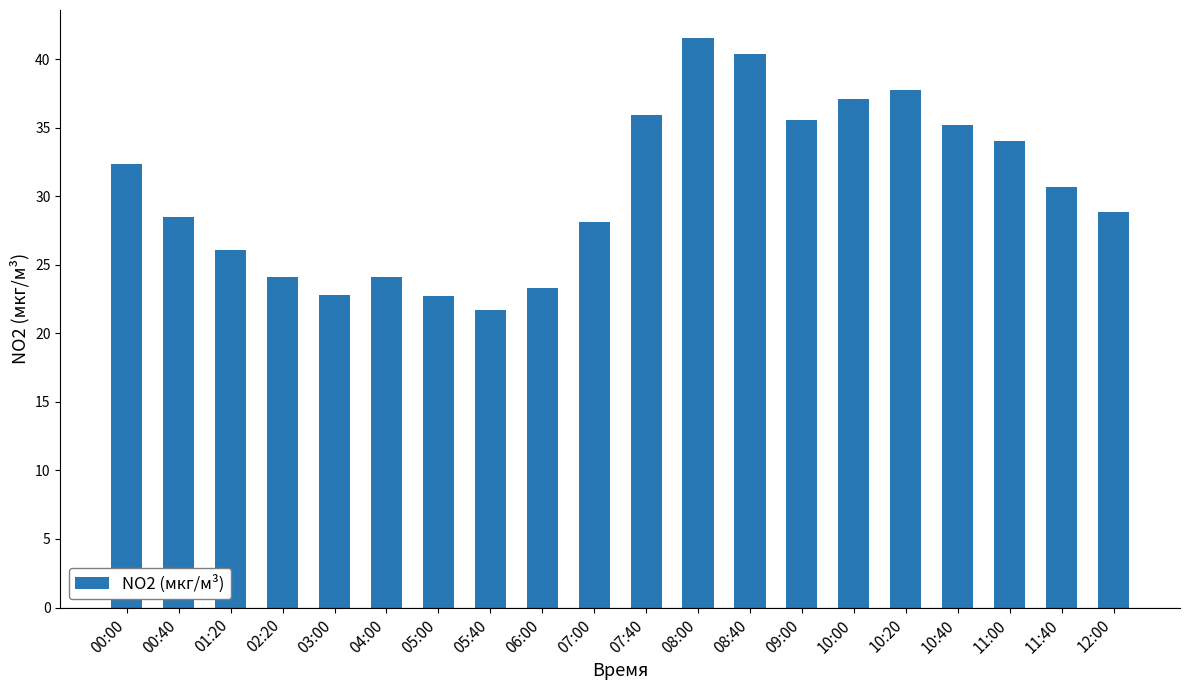

What is the sum of all values?

610.5